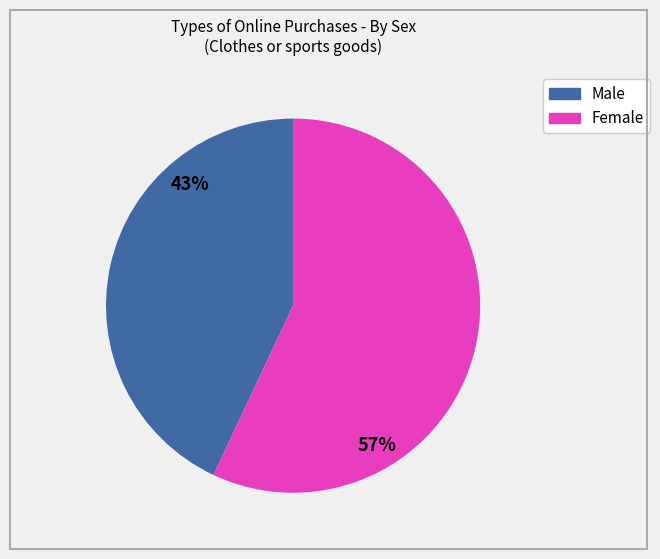

What is the ratio of the value at Male to the value at Female?

0.8